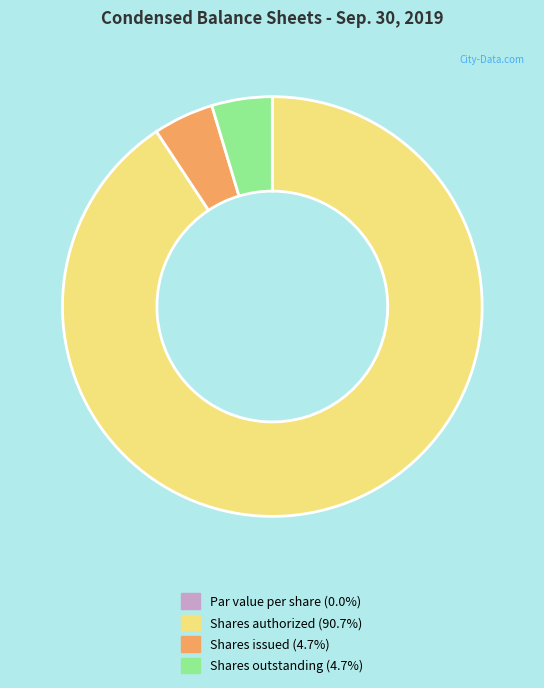

Is there any slice that represents more than half of the pie?

Yes